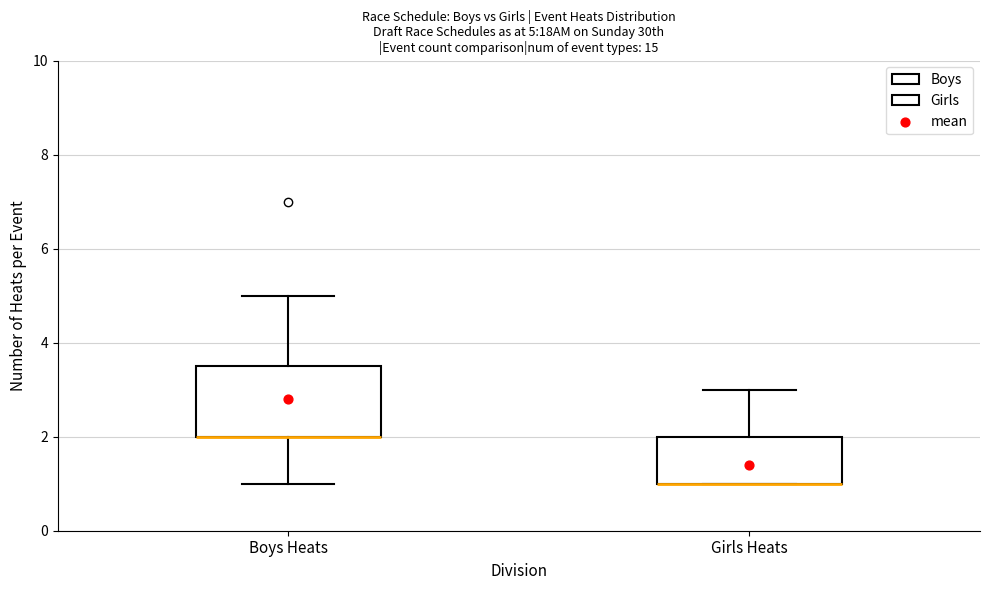

Comparing the boxes themselves (not the whiskers), which one is the tallest?

Boys Heats